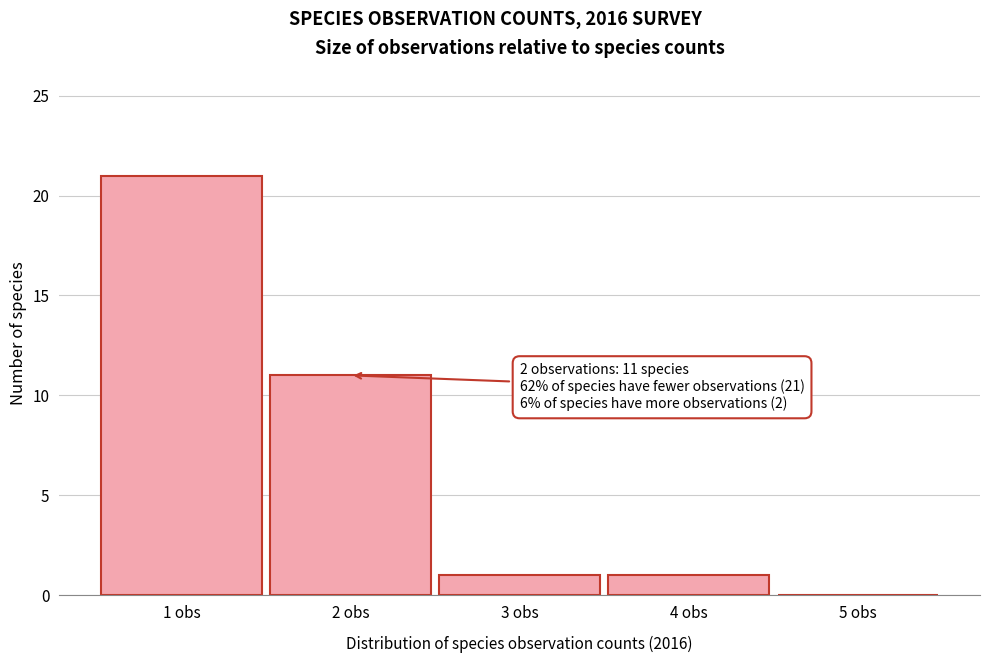

Over which range of the x-axis is the bar tallest?

0.5 to 1.5